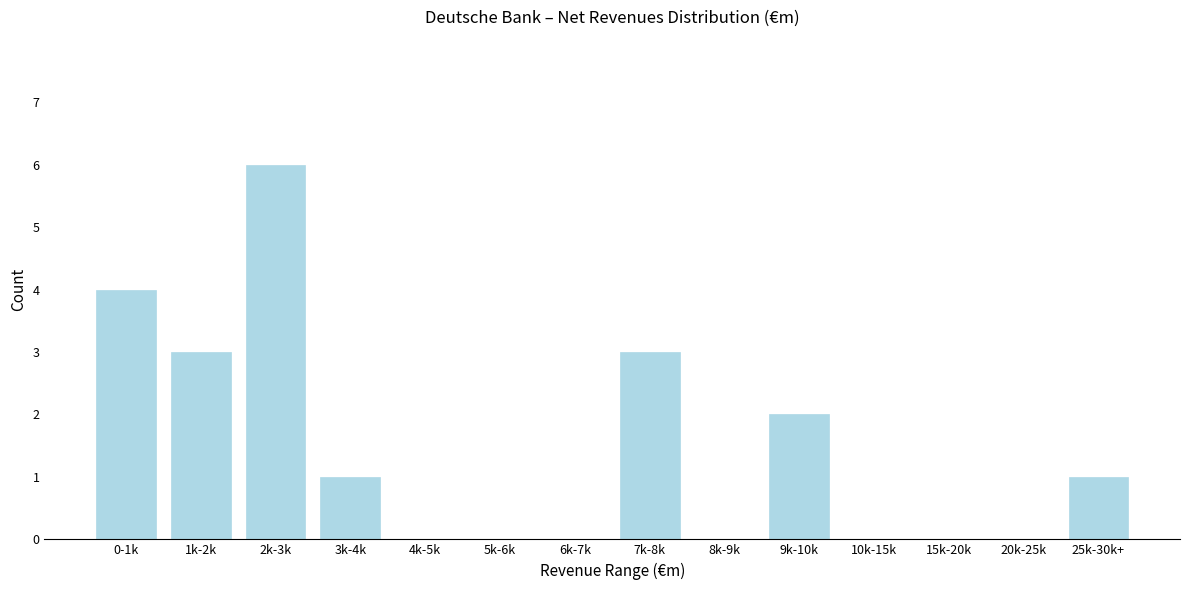

Reading left to right, list all the values displayed in this chart.

0-1k=4	1k-2k=3	2k-3k=6	3k-4k=1	4k-5k=0	5k-6k=0	6k-7k=0	7k-8k=3	8k-9k=0	9k-10k=2	10k-15k=0	15k-20k=0	20k-25k=0	25k-30k+=1